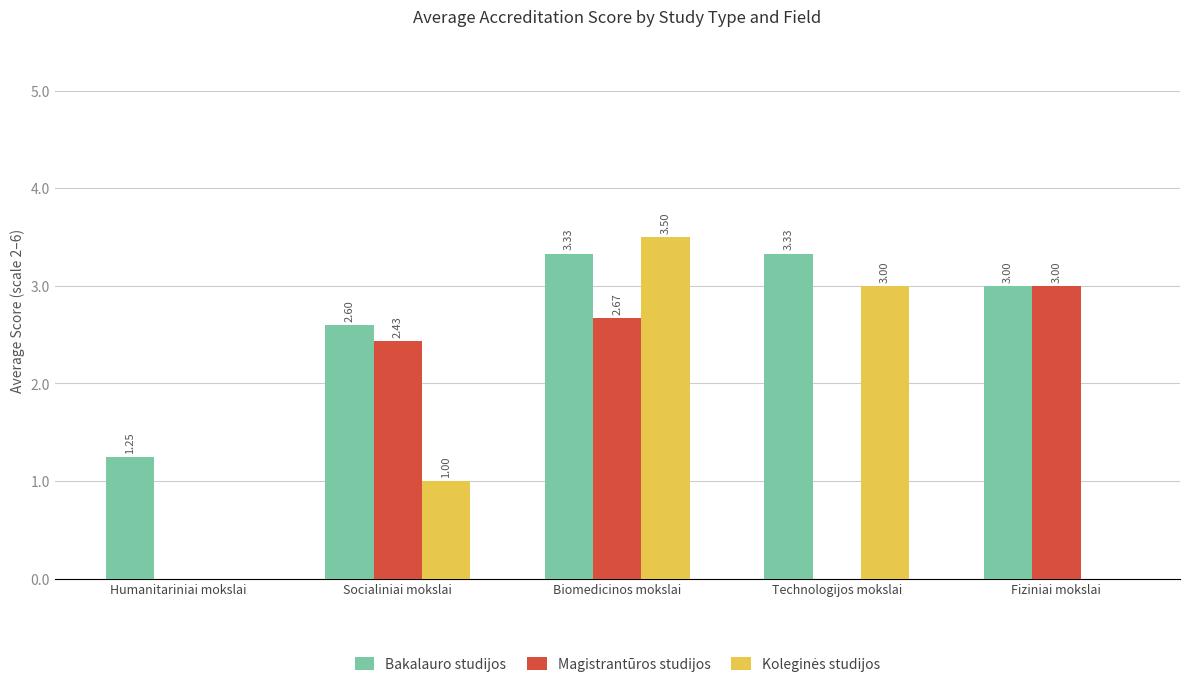

The Bakalauro studijos series shows 2.1 at Technologijos mokslai. True or false?

False